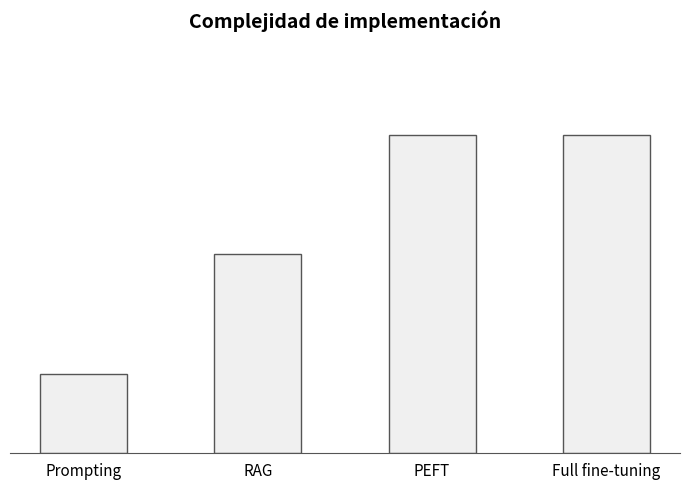

List the labels in order of value, smallest first.

Prompting, RAG, PEFT, Full fine-tuning